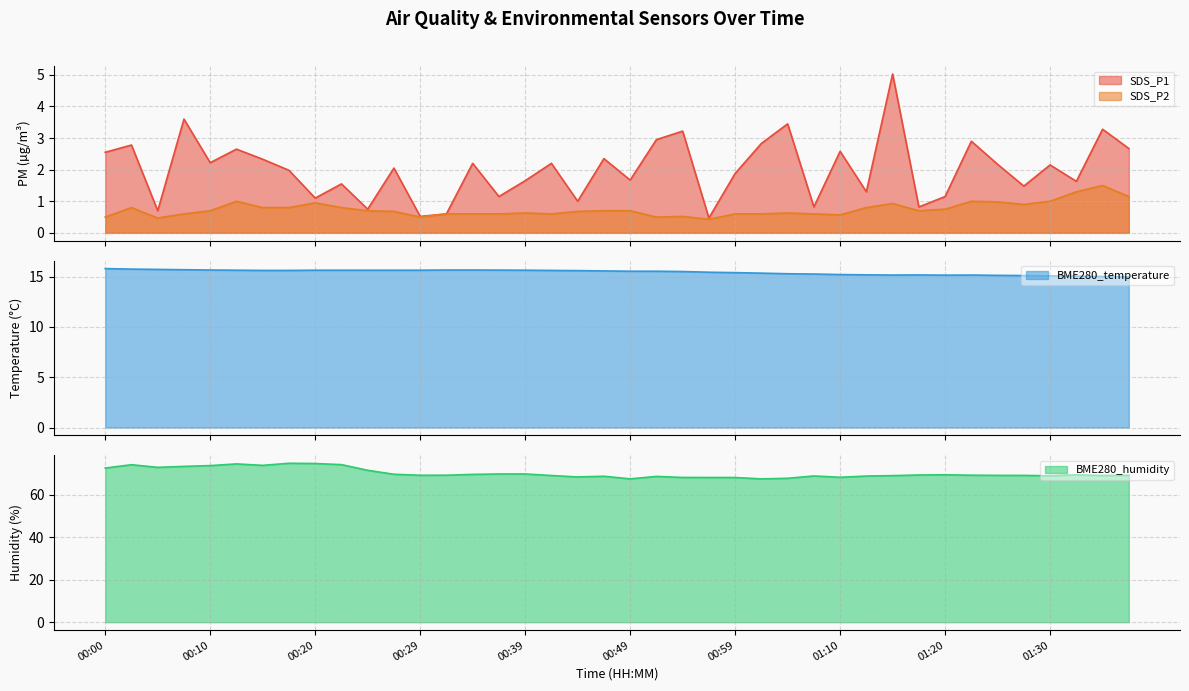

At which category does BME280_temperature reach its first local valley?

01:15